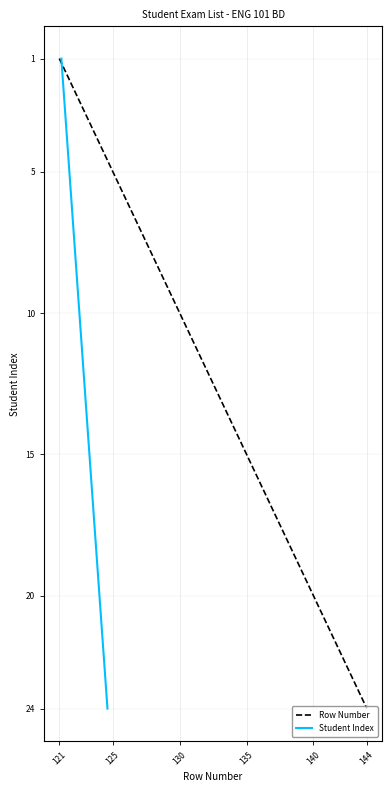

At which label does Row Number reach its peak?

144